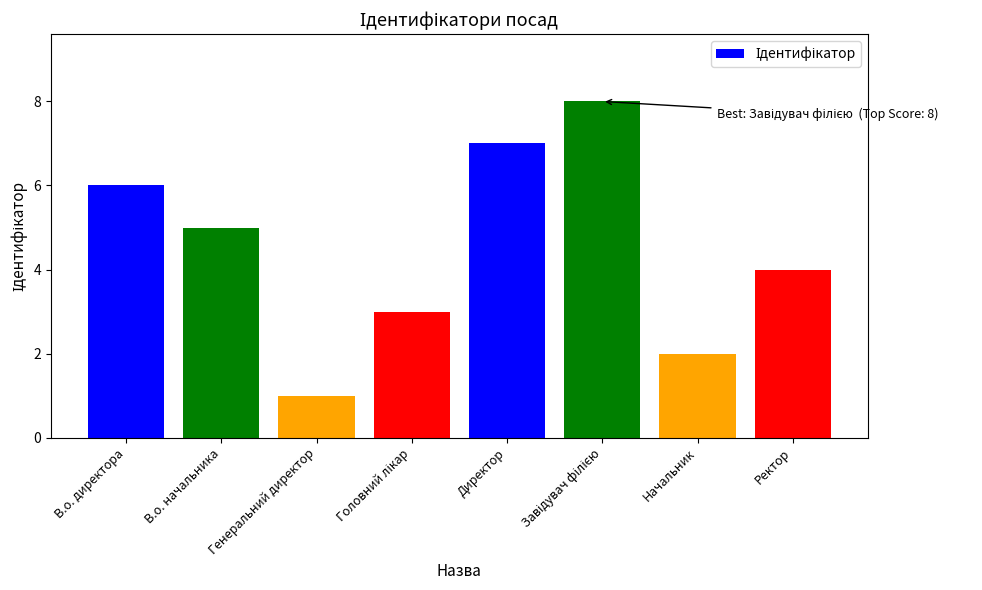

Is it true that the value at Директор is 7?

True